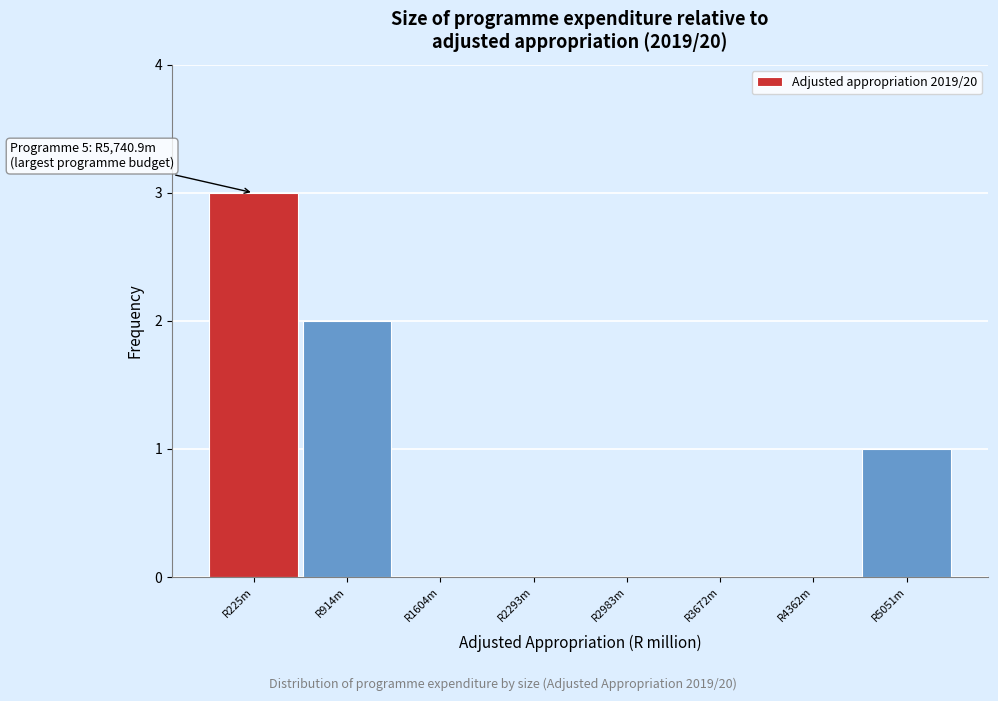

Reading left to right, extract all data points from this chart.

R225m=3	R914m=2	R1604m=0	R2293m=0	R2983m=0	R3672m=0	R4362m=0	R5051m=1